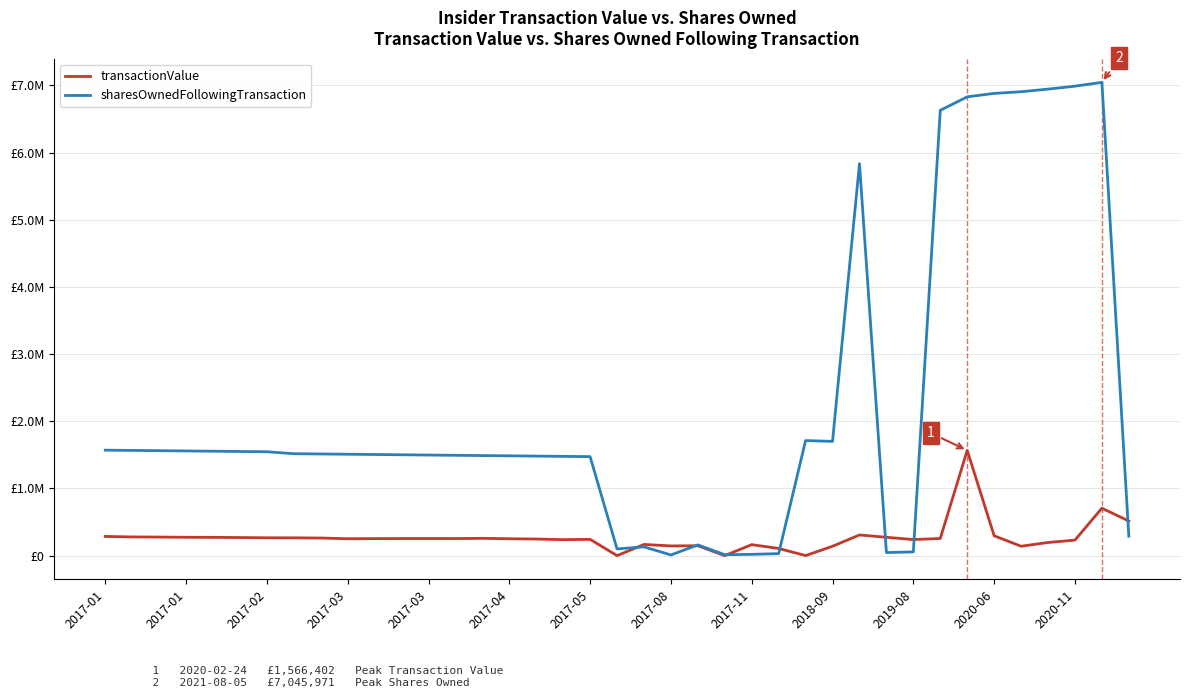

Does the chart display data point markers on the line(s)?

No